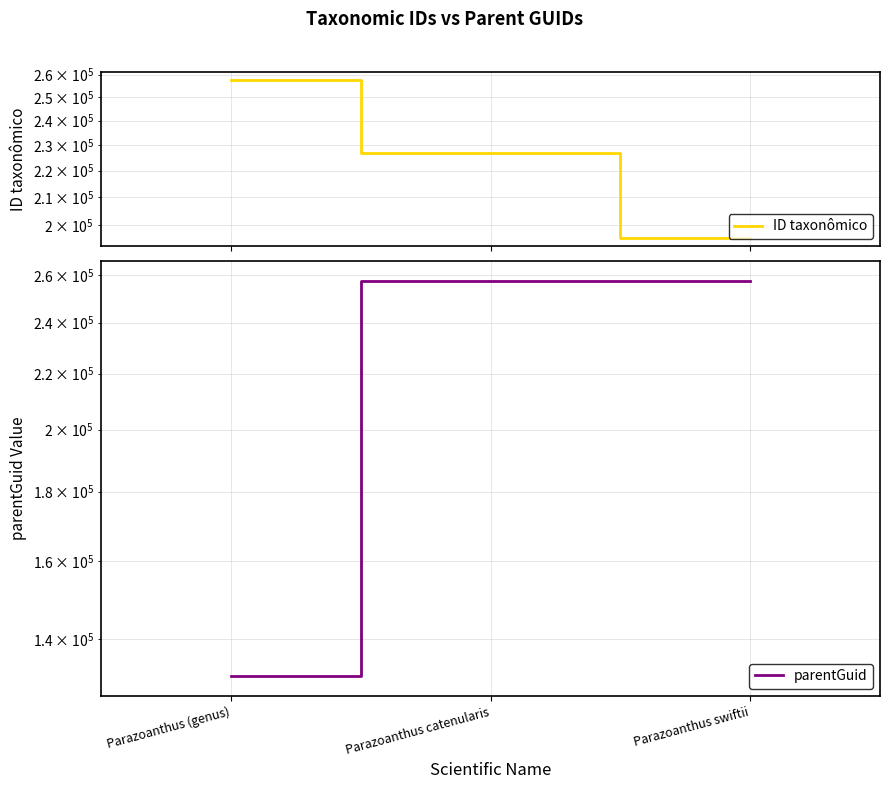

Reading left to right, extract all data points from this chart.

ID taxonômico: Parazoanthus (genus)=257587	Parazoanthus catenularis=226719	Parazoanthus swiftii=195629
parentGuid: Parazoanthus (genus)=131497	Parazoanthus catenularis=257587	Parazoanthus swiftii=257587